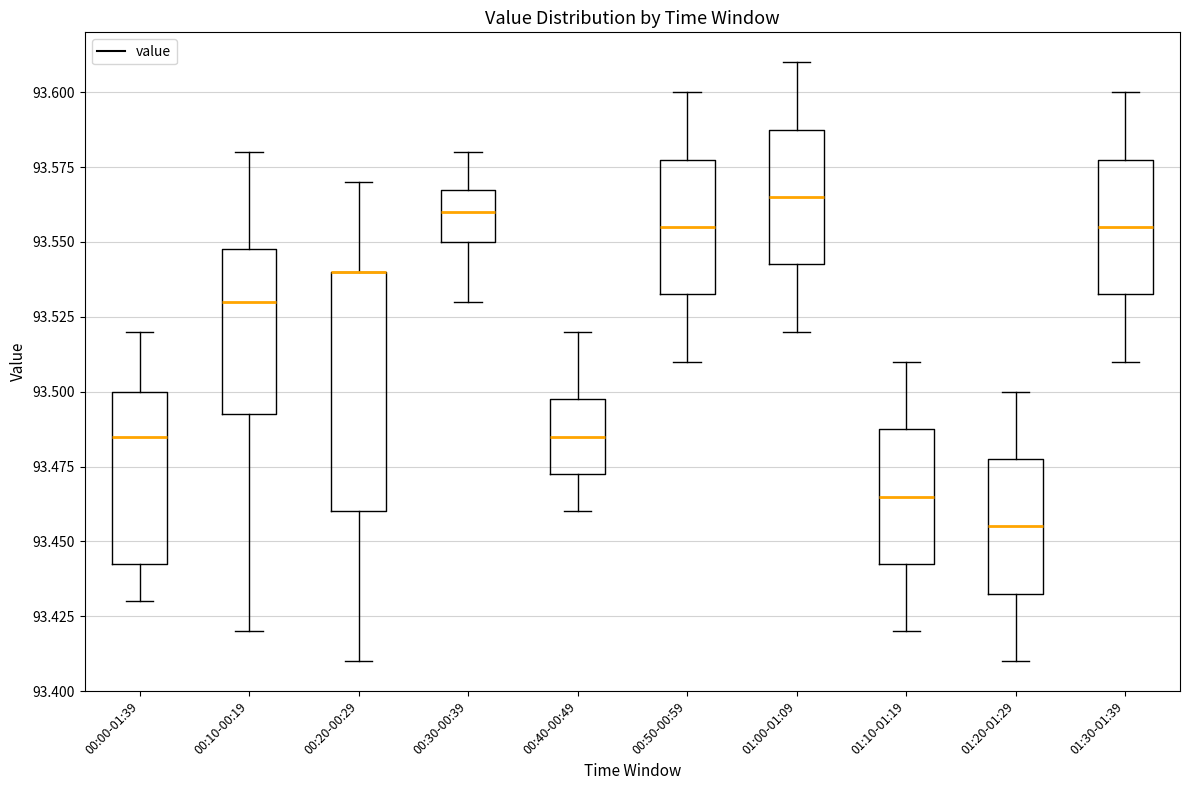

Reading left to right, read every box against the y-axis: the position of its median line, the range the box covers, and the ends of its whiskers. The values are not printed on the chart, so give them approximately, as read against the axis.

00:00-01:39: median 93.485, box 93.445 to 93.500, whiskers 93.430 to 93.520
00:10-00:19: median 93.530, box 93.495 to 93.550, whiskers 93.420 to 93.580
00:20-00:29: median 93.540 (drawn on the box's upper edge), box 93.460 to 93.540, whiskers 93.410 to 93.570
00:30-00:39: median 93.560, box 93.550 to 93.570, whiskers 93.530 to 93.580
00:40-00:49: median 93.485, box 93.475 to 93.500, whiskers 93.460 to 93.520
00:50-00:59: median 93.555, box 93.535 to 93.580, whiskers 93.510 to 93.600
01:00-01:09: median 93.565, box 93.545 to 93.590, whiskers 93.520 to 93.610
01:10-01:19: median 93.465, box 93.445 to 93.490, whiskers 93.420 to 93.510
01:20-01:29: median 93.455, box 93.435 to 93.480, whiskers 93.410 to 93.500
01:30-01:39: median 93.555, box 93.535 to 93.580, whiskers 93.510 to 93.600